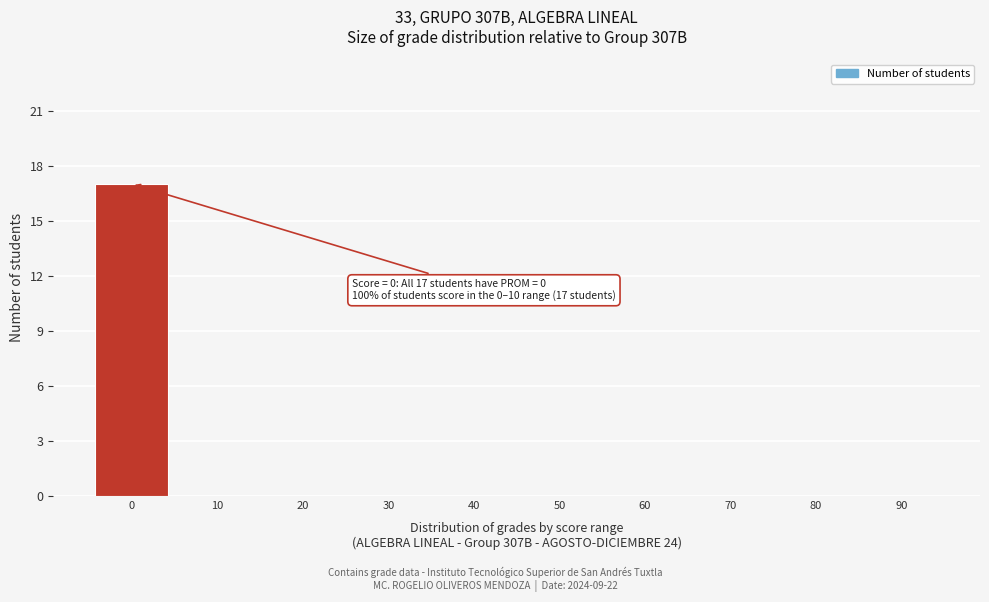

Reading left to right, transcribe all the data shown in this chart.

0=17	10=0	20=0	30=0	40=0	50=0	60=0	70=0	80=0	90=0